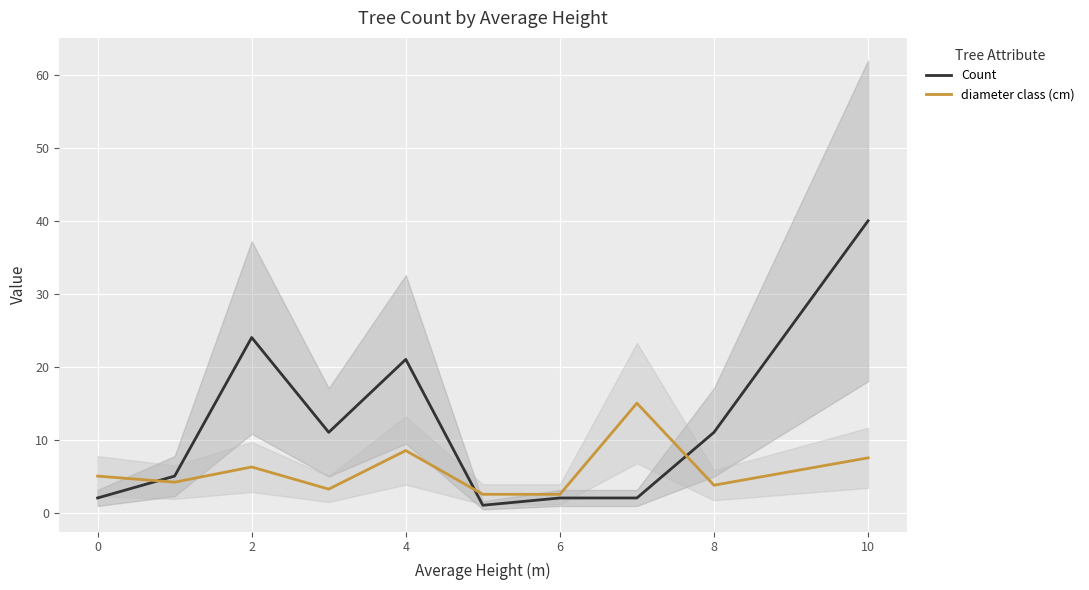

True or false: diameter class (cm) has more than 2 interior local peaks.

True